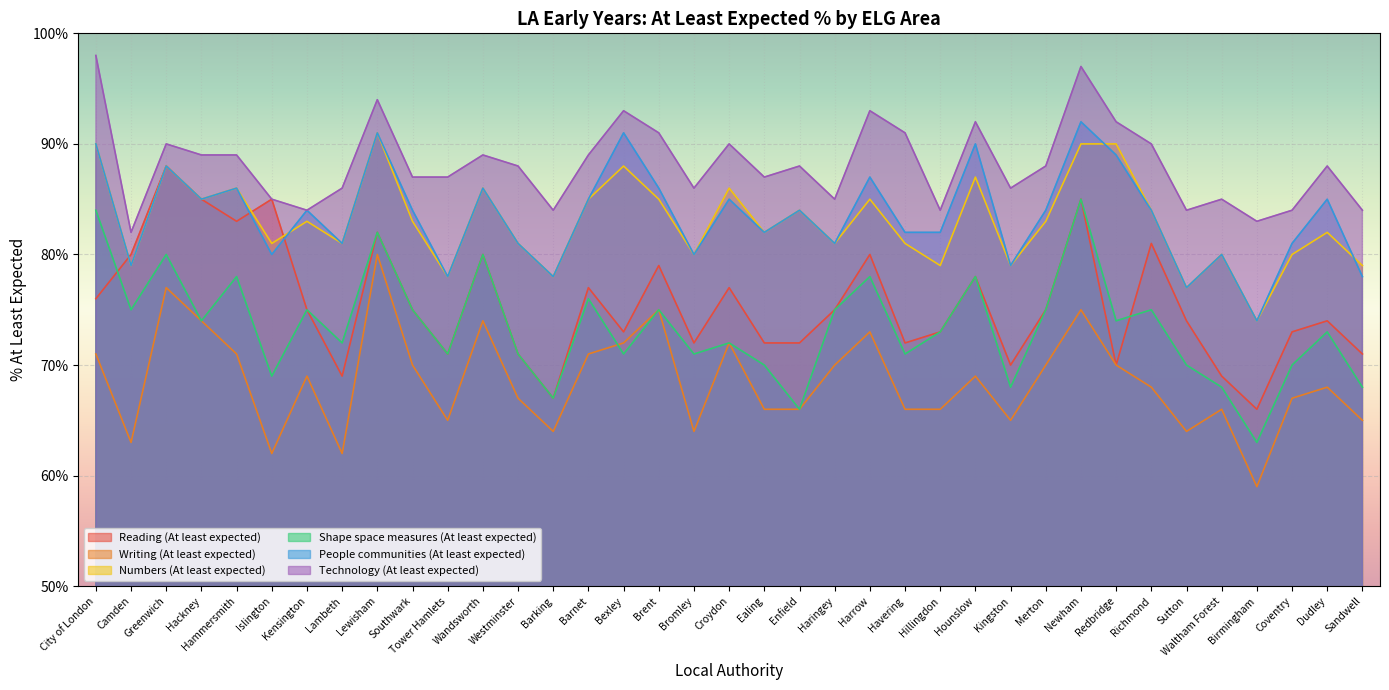

Reading left to right, list all the values displayed in this chart.

Reading (At least expected): 76	80	88	85	83	85	75	69	82	75	71	80	71	67	77	73	79	72	77	72	72	75	80	72	73	78	70	75	85	70	81	74	69	66	73	74	71
Writing (At least expected): 71	63	77	74	71	62	69	62	80	70	65	74	67	64	71	72	75	64	72	66	66	70	73	66	66	69	65	70	75	70	68	64	66	59	67	68	65
Numbers (At least expected): 90	79	88	85	86	81	83	81	91	83	78	86	81	78	85	88	85	80	86	82	84	81	85	81	79	87	79	83	90	90	84	77	80	74	80	82	79
Shape space measures (At least expected): 84	75	80	74	78	69	75	72	82	75	71	80	71	67	76	71	75	71	72	70	66	75	78	71	73	78	68	75	85	74	75	70	68	63	70	73	68
People communities (At least expected): 90	79	88	85	86	80	84	81	91	84	78	86	81	78	85	91	86	80	85	82	84	81	87	82	82	90	79	84	92	89	84	77	80	74	81	85	78
Technology (At least expected): 98	82	90	89	89	85	84	86	94	87	87	89	88	84	89	93	91	86	90	87	88	85	93	91	84	92	86	88	97	92	90	84	85	83	84	88	84